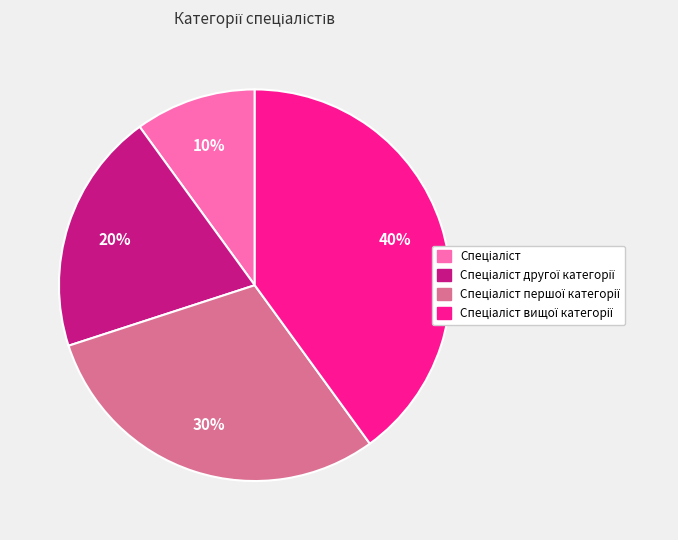

To the nearest percent, what is the average slice percentage?

25%